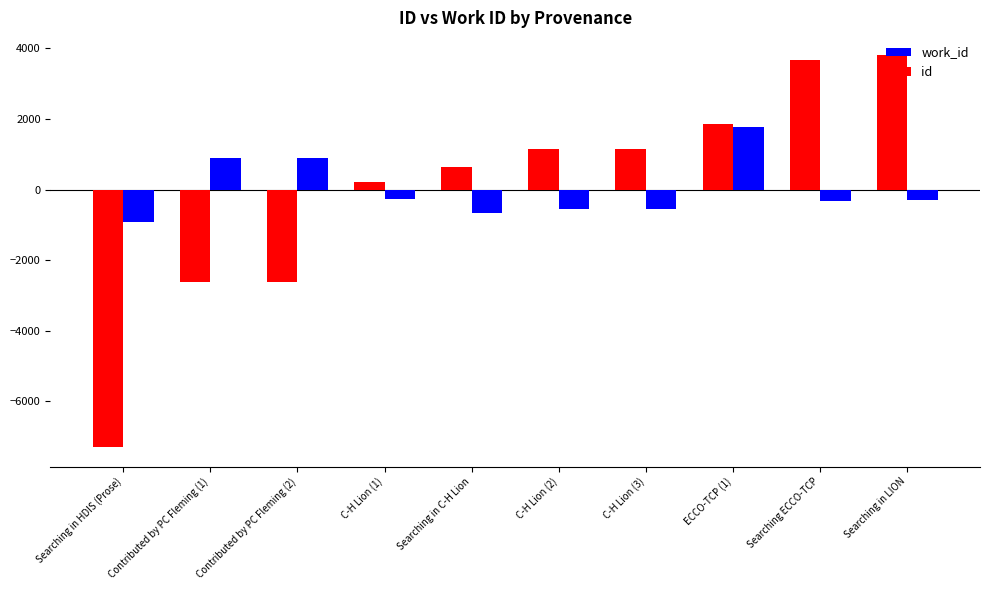

How many bars are there in each group?

2